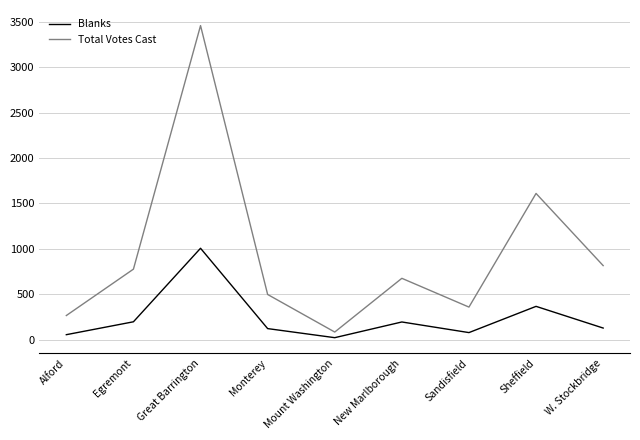

What are all the series names shown in the legend?

Blanks, Total Votes Cast